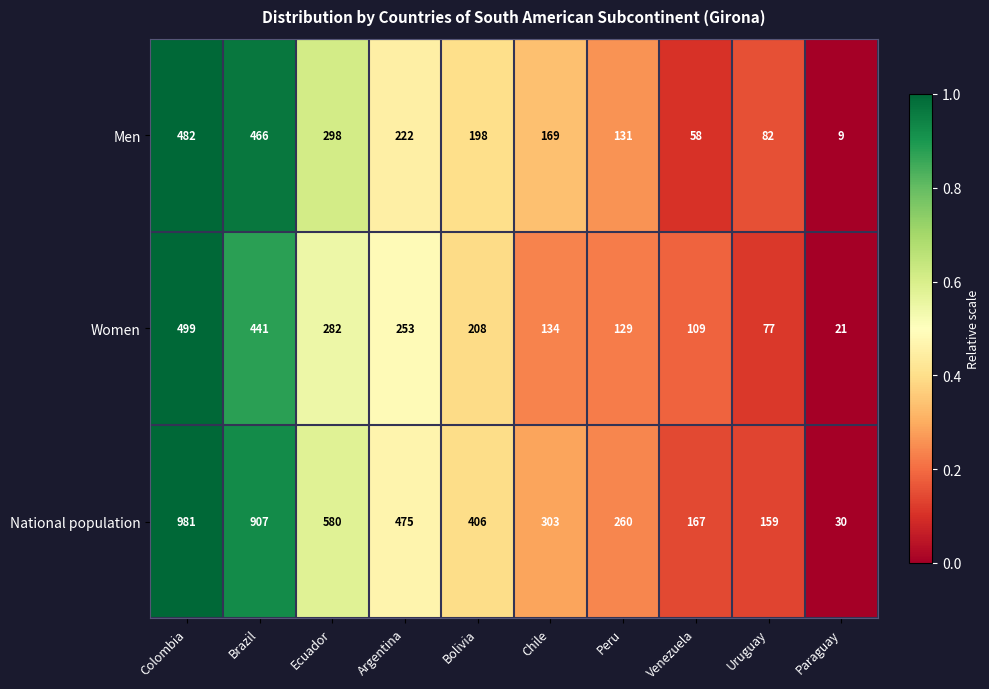

Between Bolivia and Chile, which series saw the biggest shift?

National population